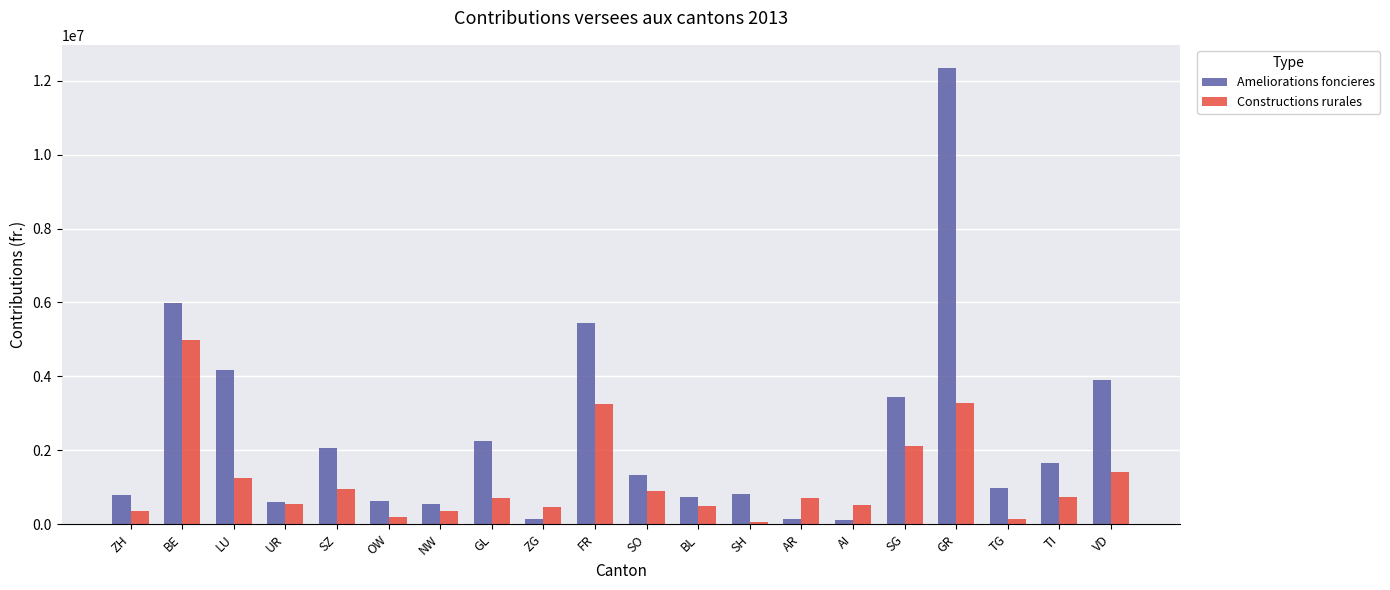

What is the label of the 12th bar from the left?

BL